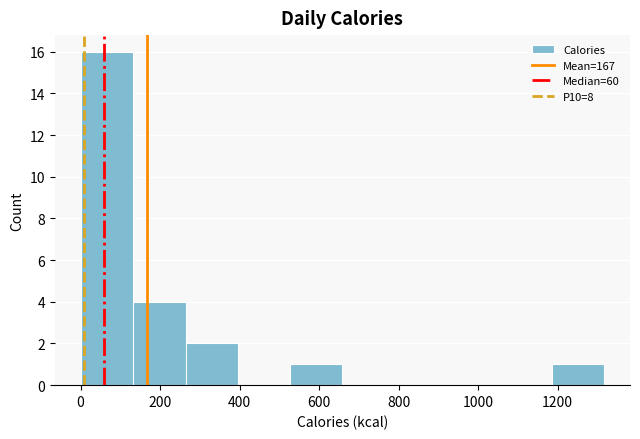

What is the height of the bar covering 520 to 660 on the x-axis? Neither the bar edges nor the heights are printed on the chart, so give them approximately, as read against the axes.

1